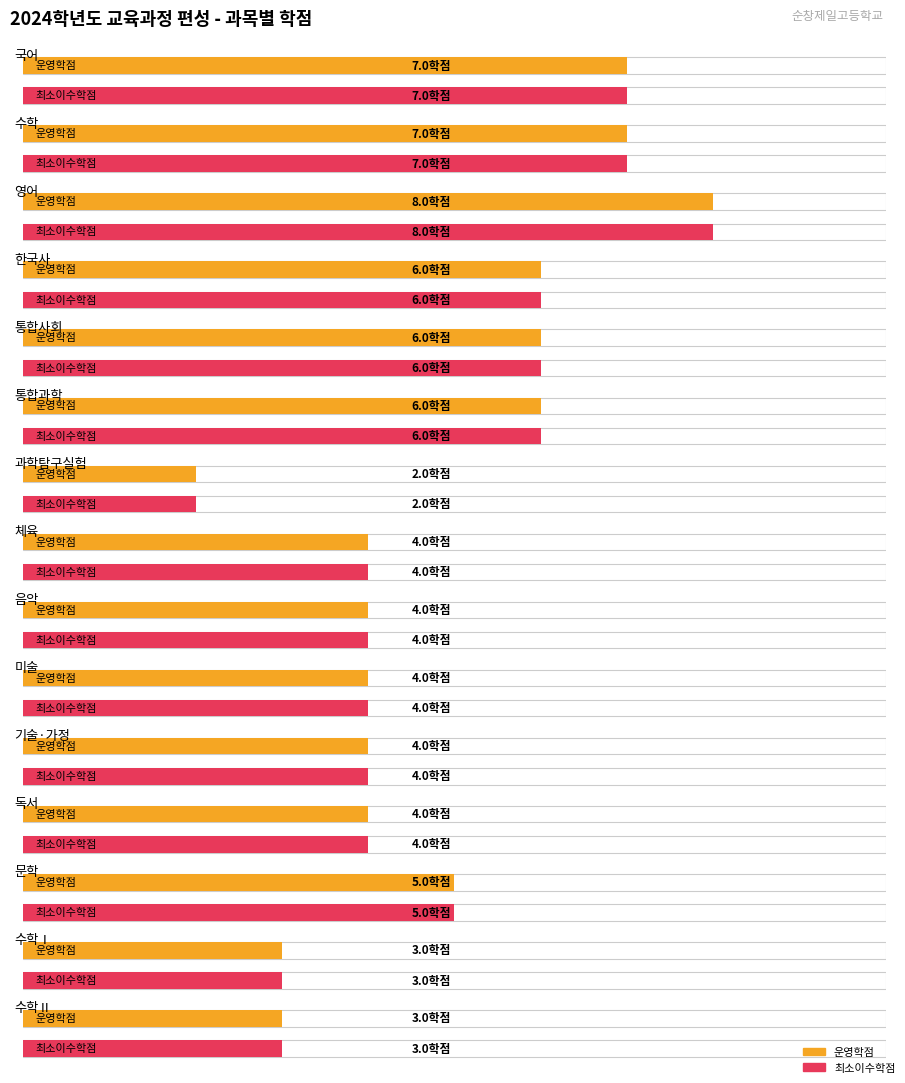

Where does the 기준학점 series first go above 5?

국어